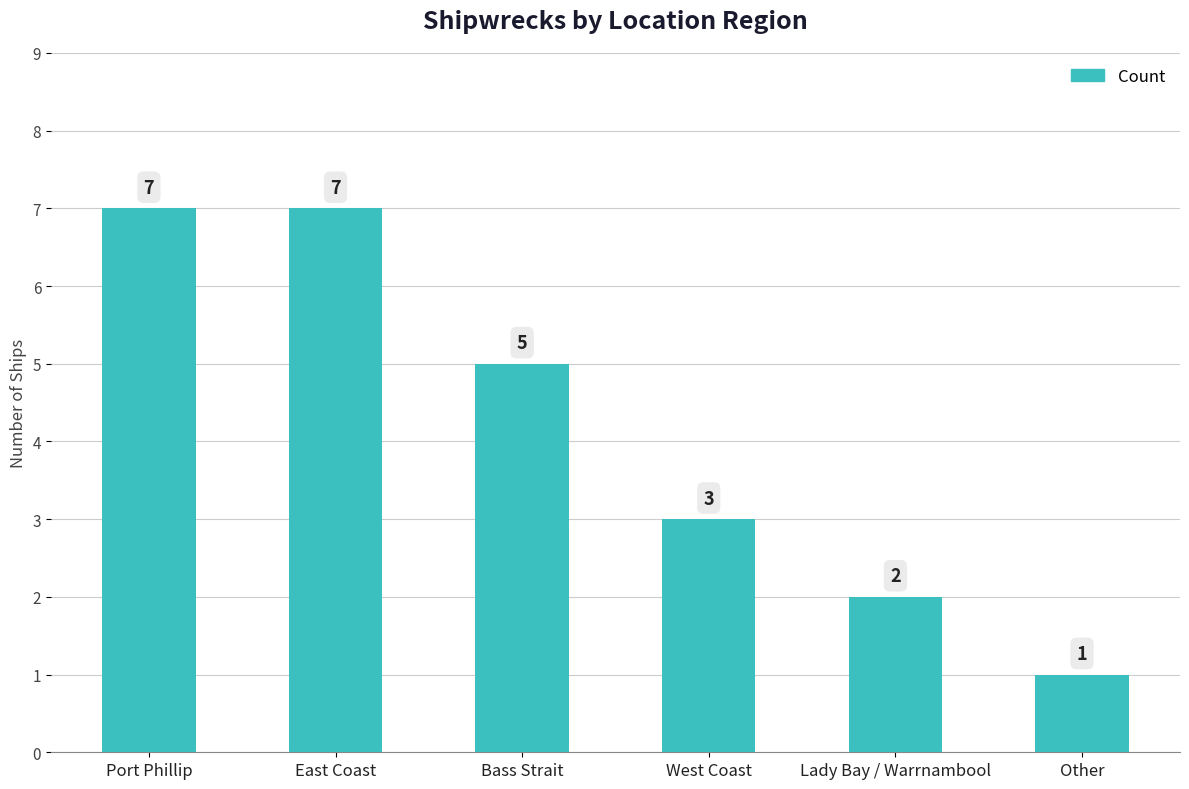

Which label corresponds to the smallest value in the chart?

Other